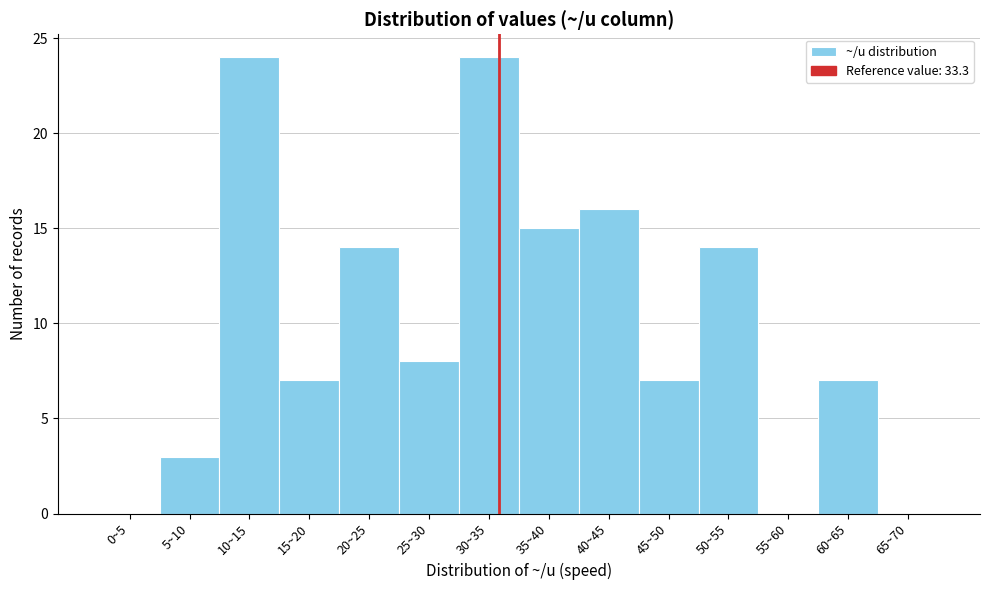

Reading left to right, list all the values displayed in this chart.

0~5=0	5~10=3	10~15=24	15~20=7	20~25=14	25~30=8	30~35=24	35~40=15	40~45=16	45~50=7	50~55=14	55~60=0	60~65=7	65~70=0